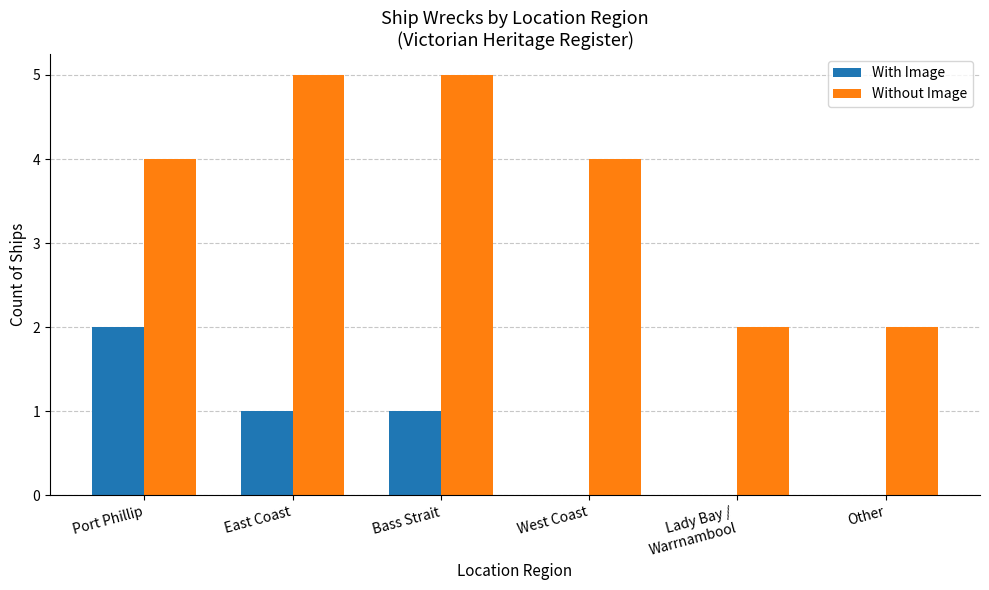

Are the bars horizontal?

No